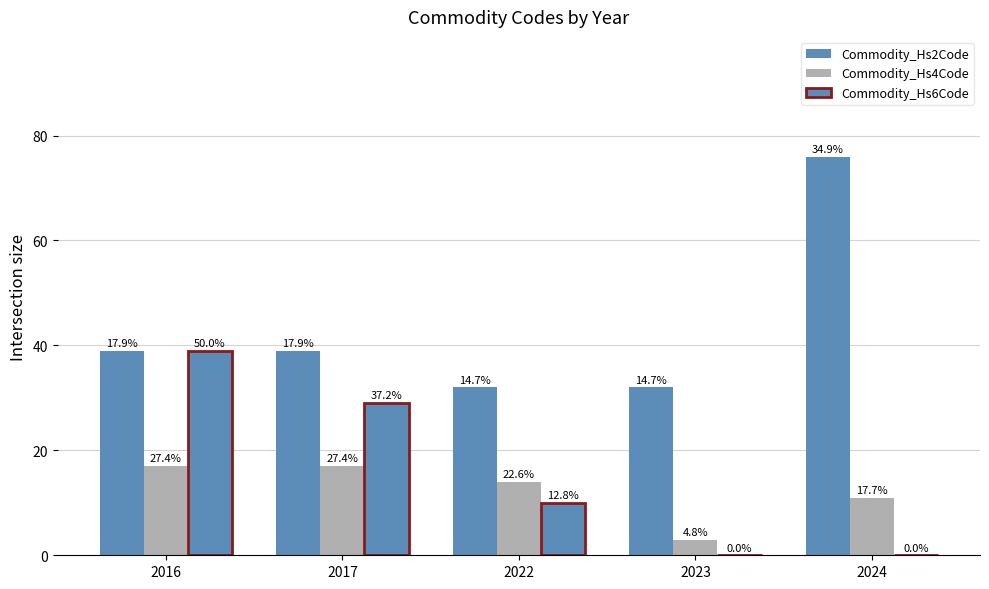

Reading right to left, list all the values displayed in this chart.

Commodity_Hs2Code: 76	32	32	39	39
Commodity_Hs4Code: 11	3	14	17	17
Commodity_Hs6Code: 0	0	10	29	39